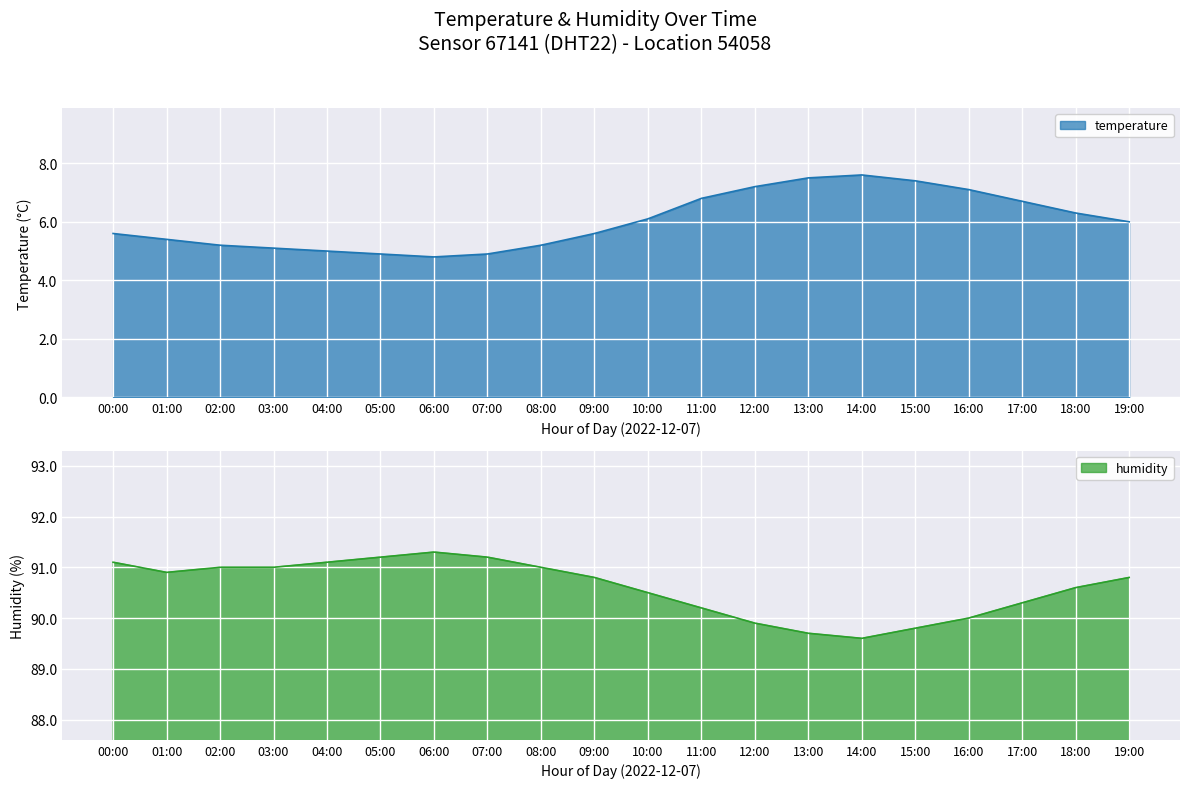

True or false: humidity has a value of 60.2 at 17:00.

False